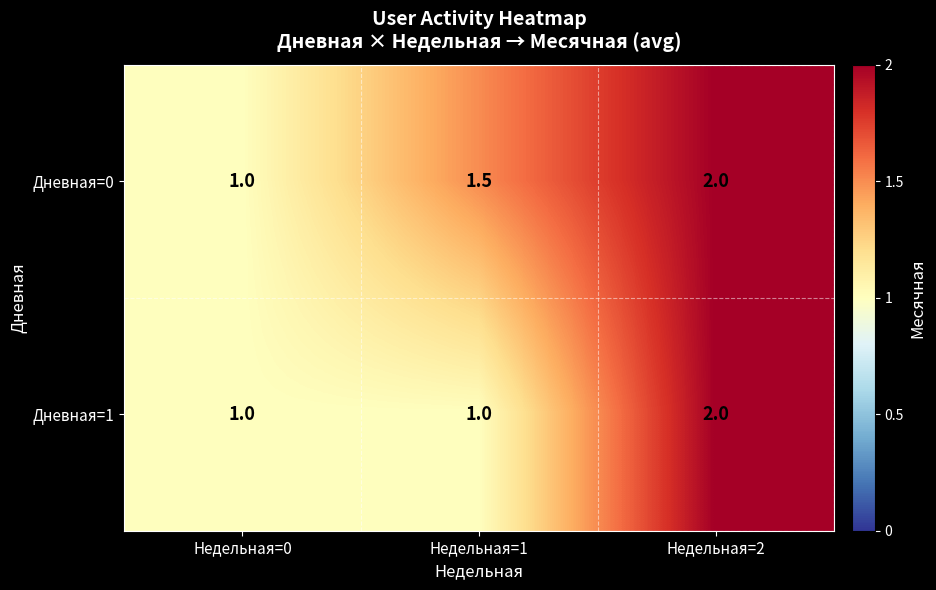

Reading left to right, extract all data points from this chart.

Дневная=0: 1.0	1.5	2.0
Дневная=1: 1.0	1.0	2.0